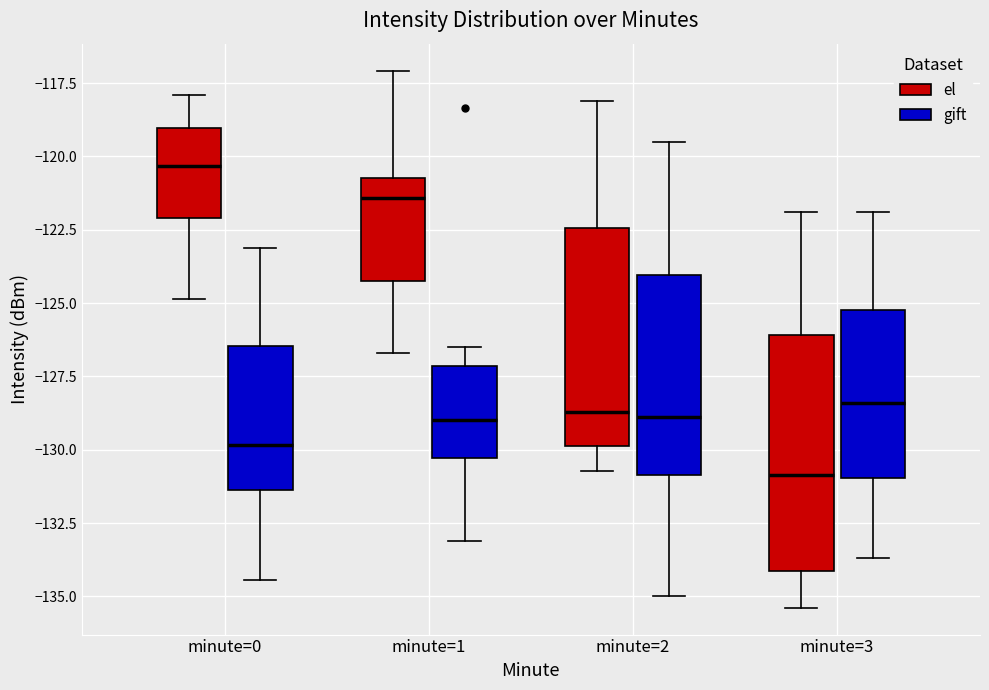

Reading left to right, transcribe this box plot: for each box, give where its median line is, the range the box spans, and where its two whiskers end, as read against the y-axis. The values are not printed on the chart, so give them approximately, as read against the axis.

minute=0 (el): median -120.5, box -122.0 to -119.0, whiskers -125.0 to -118.0
minute=0 (gift): median -130.0, box -131.5 to -126.5, whiskers -134.5 to -123.0
minute=1 (el): median -121.5, box -124.0 to -120.5, whiskers -126.5 to -117.0
minute=1 (gift): median -129.0, box -130.5 to -127.0, whiskers -133.0 to -126.5
minute=2 (el): median -128.5, box -130.0 to -122.5, whiskers -130.5 to -118.0
minute=2 (gift): median -129.0, box -131.0 to -124.0, whiskers -135.0 to -119.5
minute=3 (el): median -131.0, box -134.0 to -126.0, whiskers -135.5 to -122.0
minute=3 (gift): median -128.5, box -131.0 to -125.0, whiskers -133.5 to -122.0